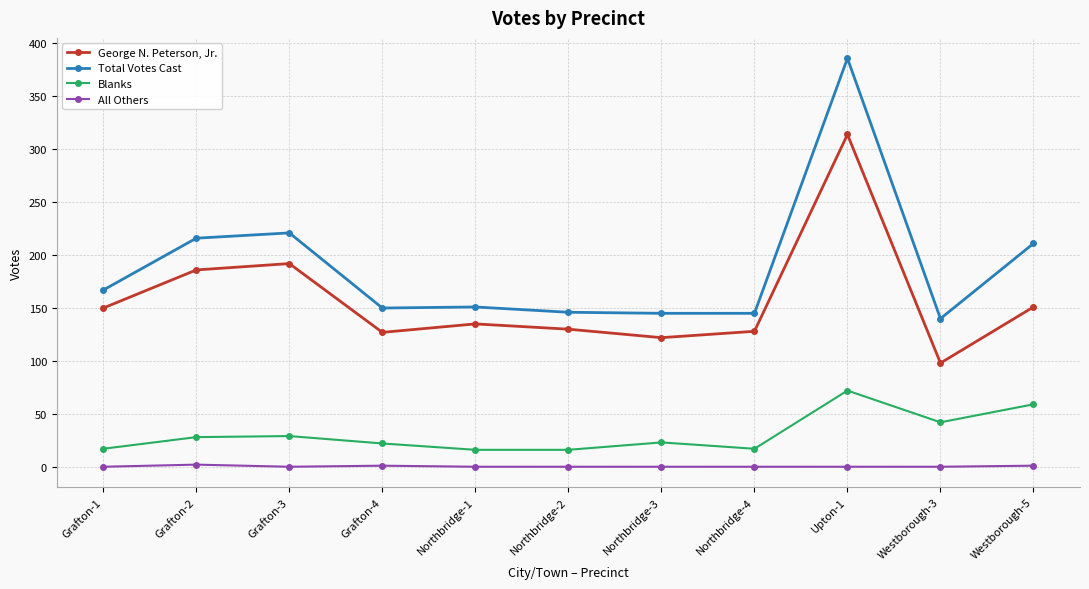

How many lines are shown in the chart?

4